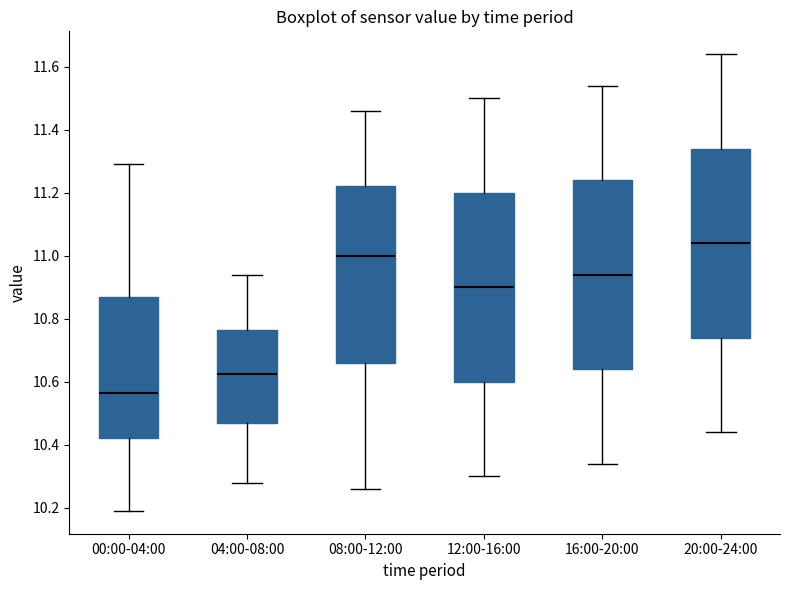

Where does the upper whisker of the box for 08:00-12:00 end on the y-axis? The values are not printed on the chart, so give them approximately, as read against the axis.

11.46